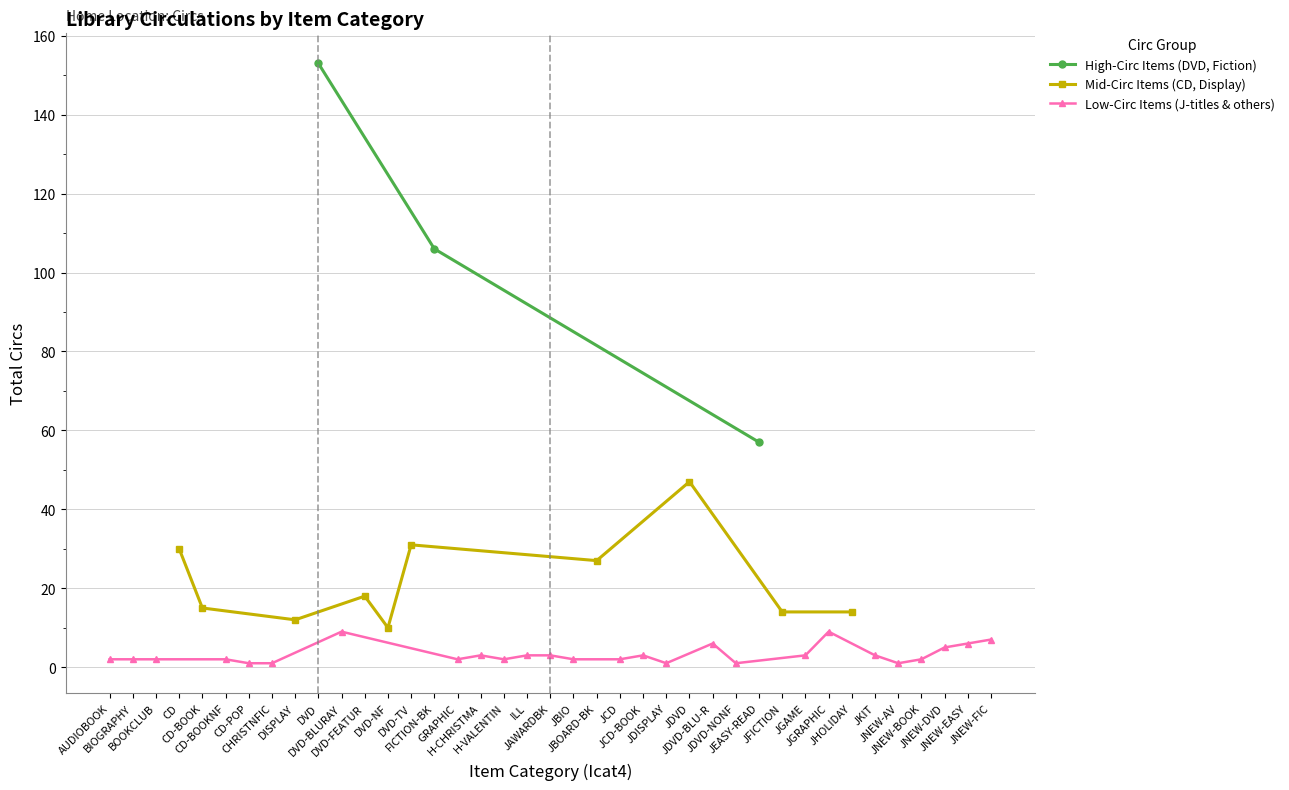

What position from the left is JCD-BOOK?

24